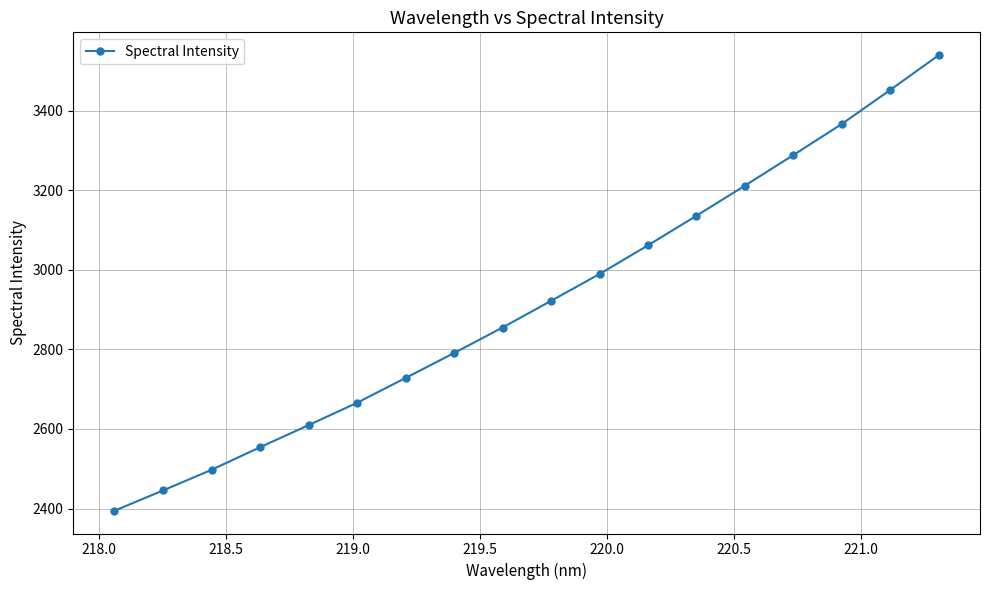

What is the maximum value shown in the chart?

3540.2